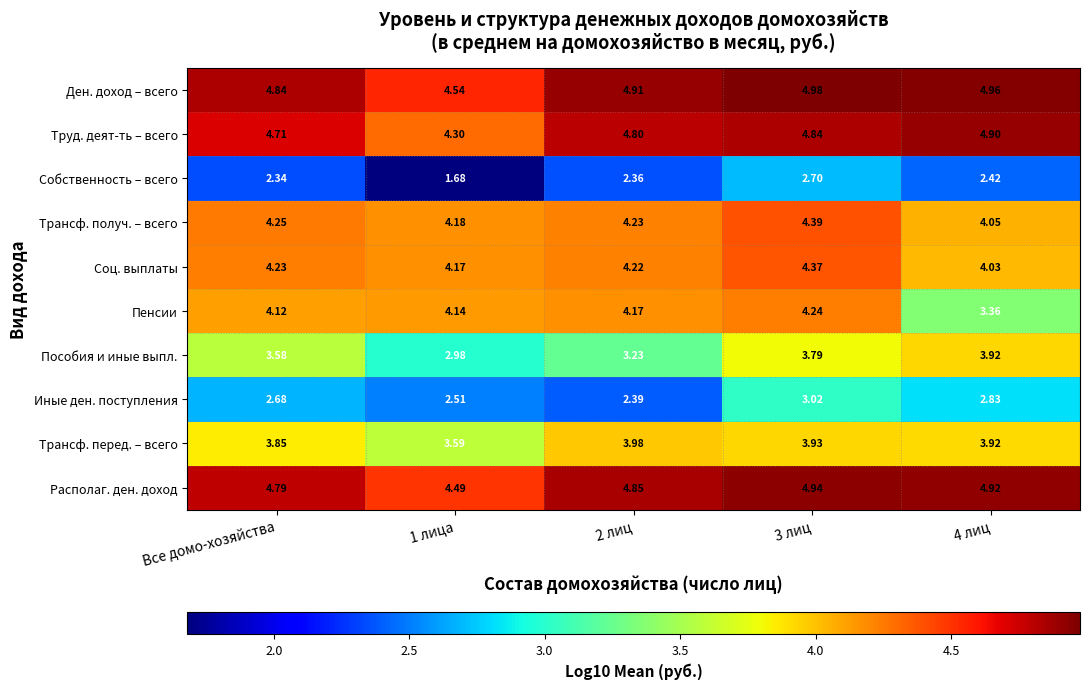

List the series in order of their peak value, highest first.

Ден. доход – всего, Располаг. ден. доход, Труд. деят-ть – всего, Трансф. получ. – всего, Соц. выплаты, Пенсии, Трансф. перед. – всего, Пособия и иные выпл., Иные ден. поступления, Собственность – всего